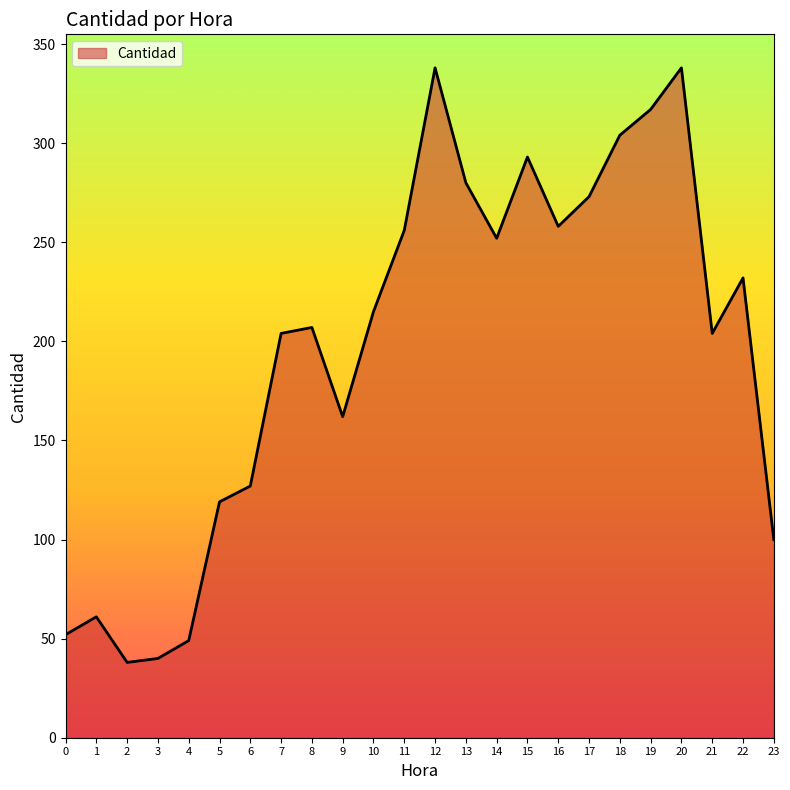

The value at 23 is 100. True or false?

True